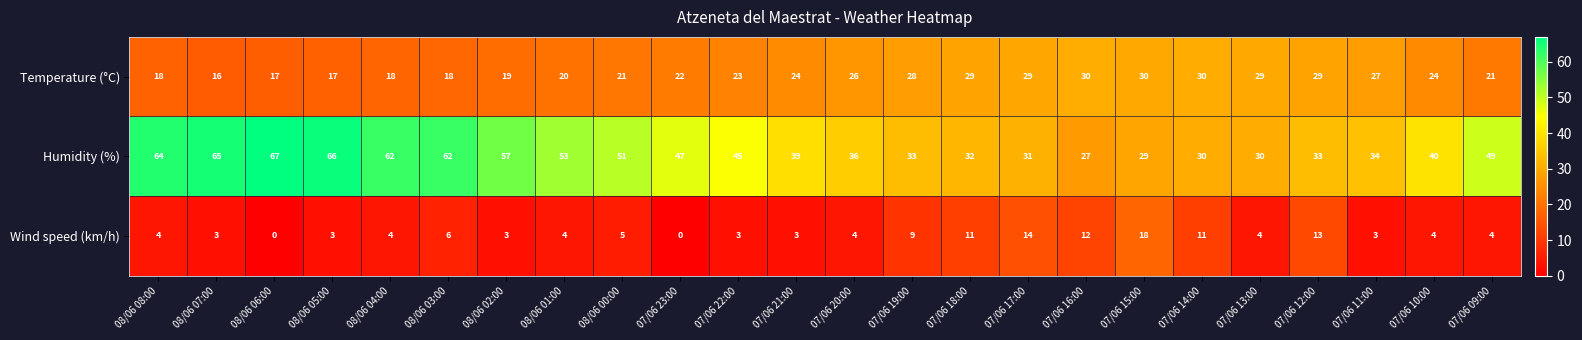

At which label does Temperature (°C) reach its minimum?

08/06 07:00